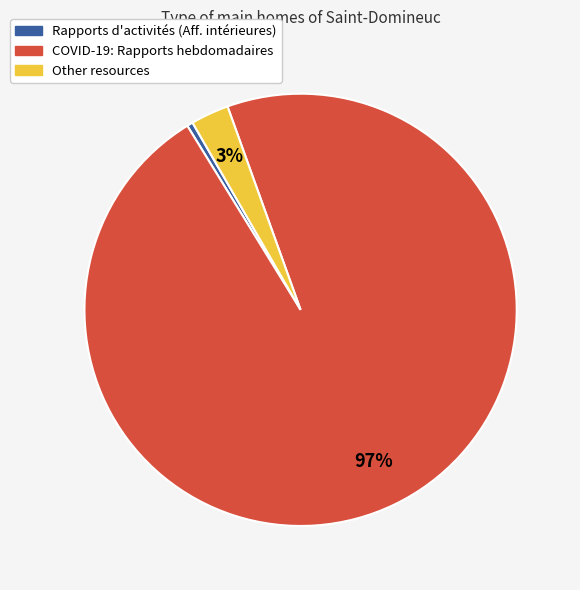

What percentage is the Other resources slice, to the nearest percent?

3%